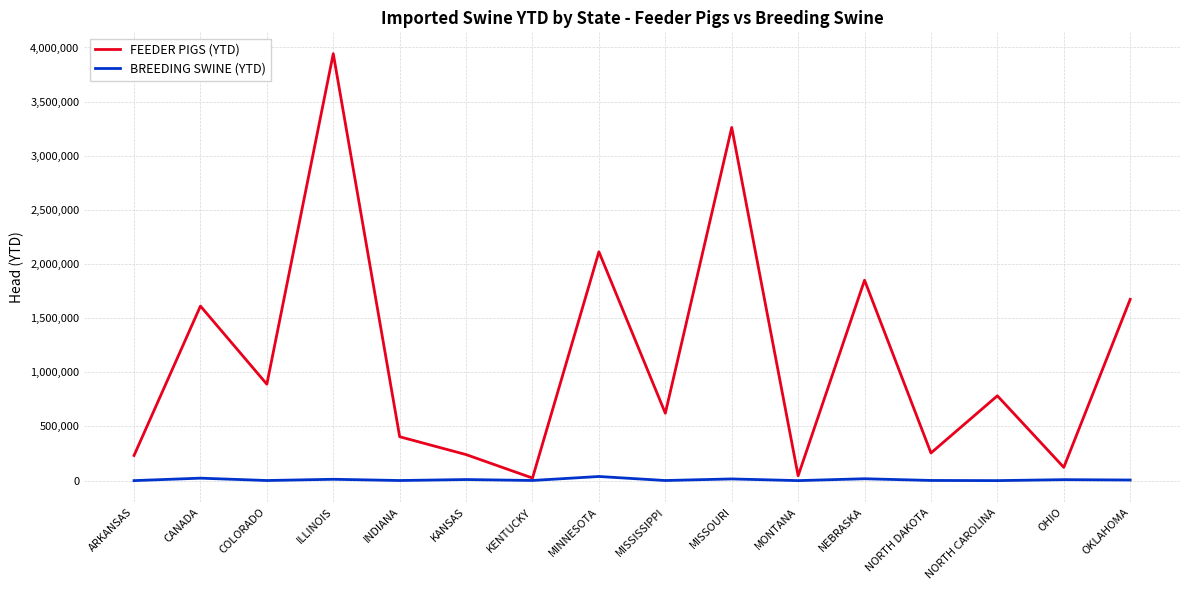

Rank the series by their average value, from highest to lowest.

FEEDER PIGS (YTD), BREEDING SWINE (YTD)